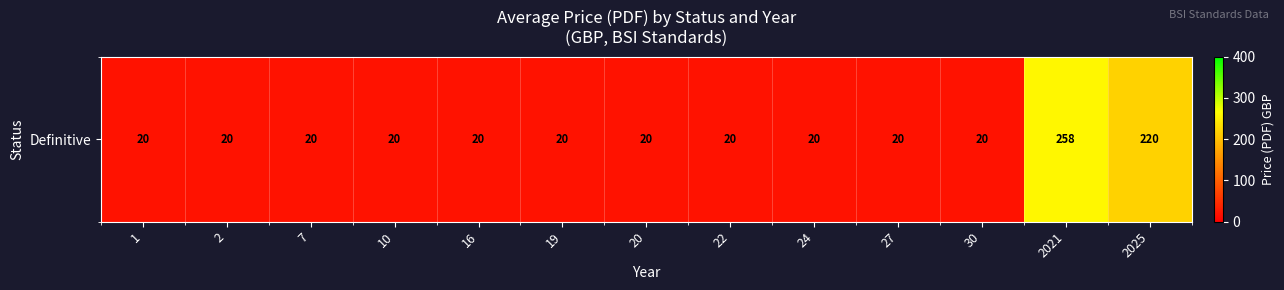

True or false: the data shows 20 at 19.

True